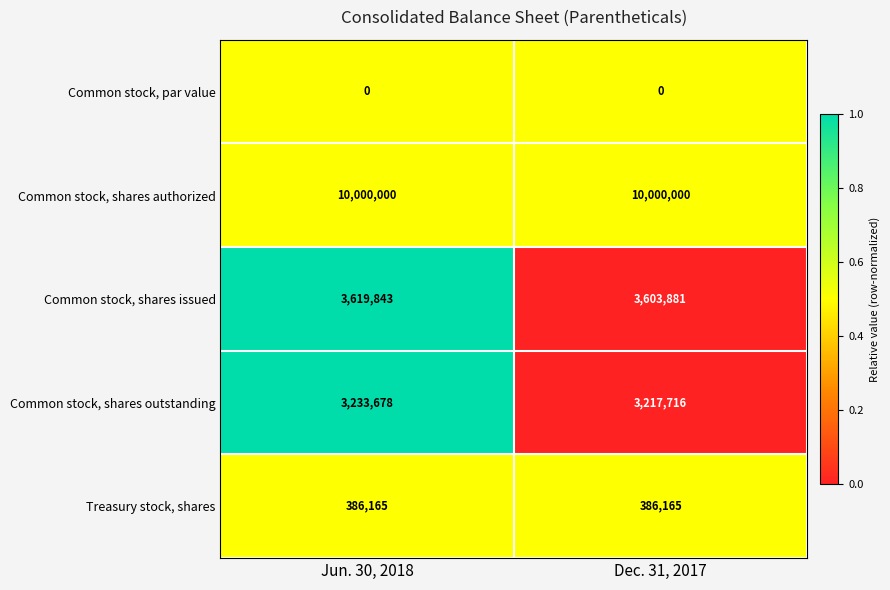

What is the difference between the maximum and minimum values in the Common stock, shares issued series?

15962